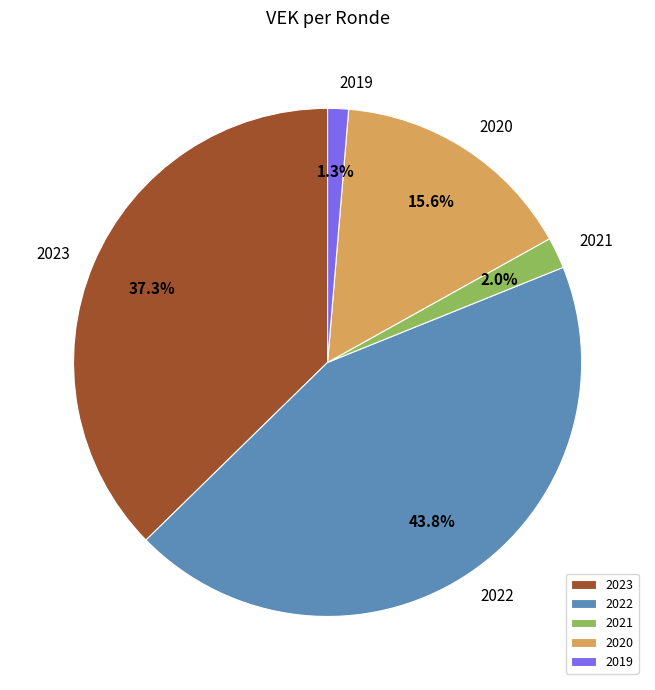

What percentage is NOT represented by 2019?

98.7%